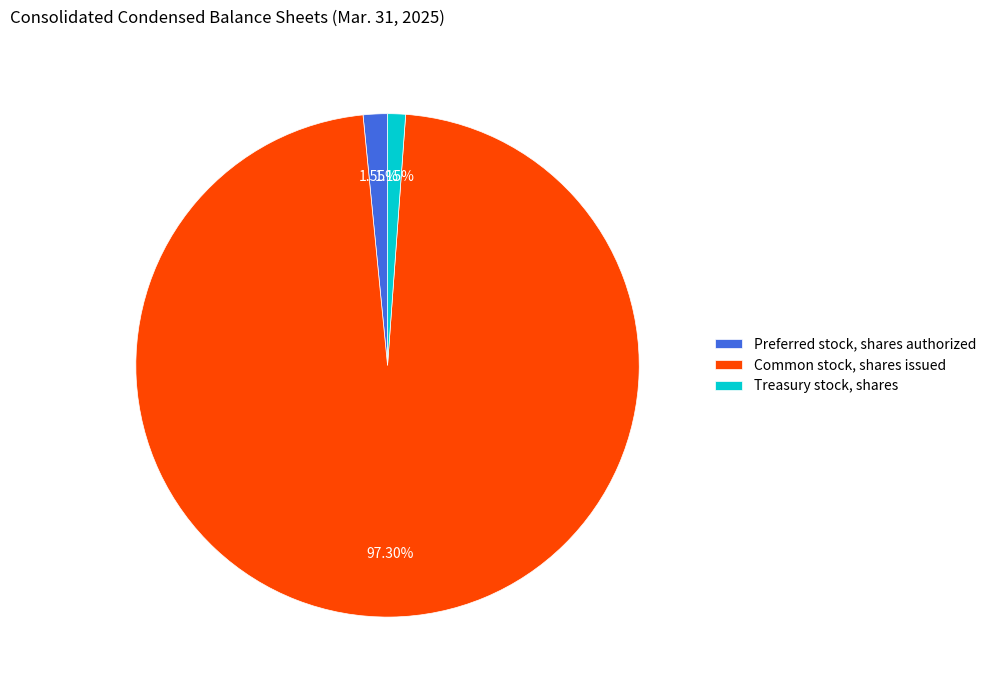

Which category has the biggest portion of the pie?

Common stock, shares issued